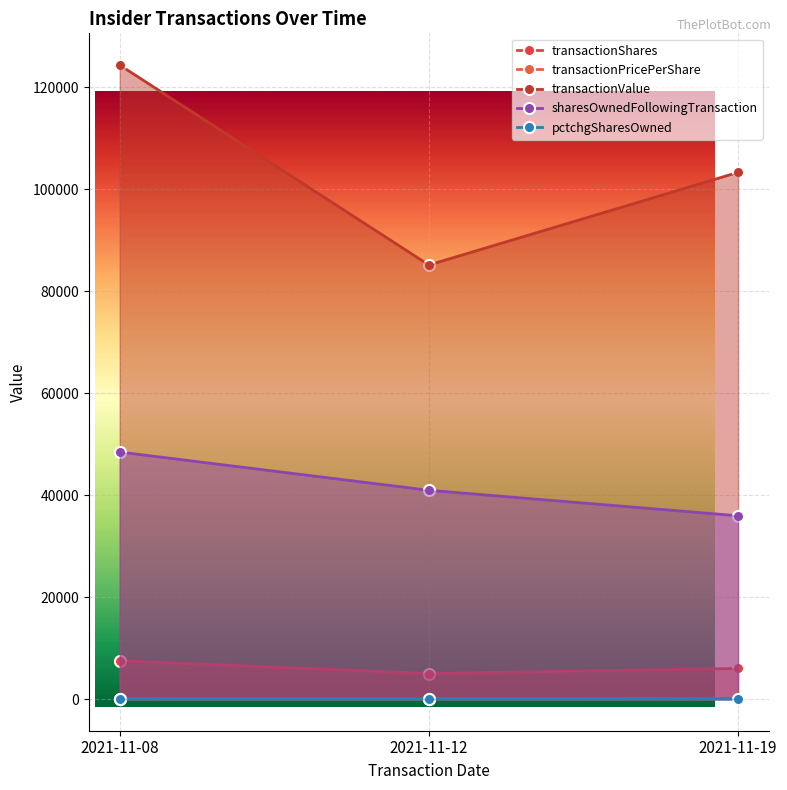

How many data points does each series have?

3